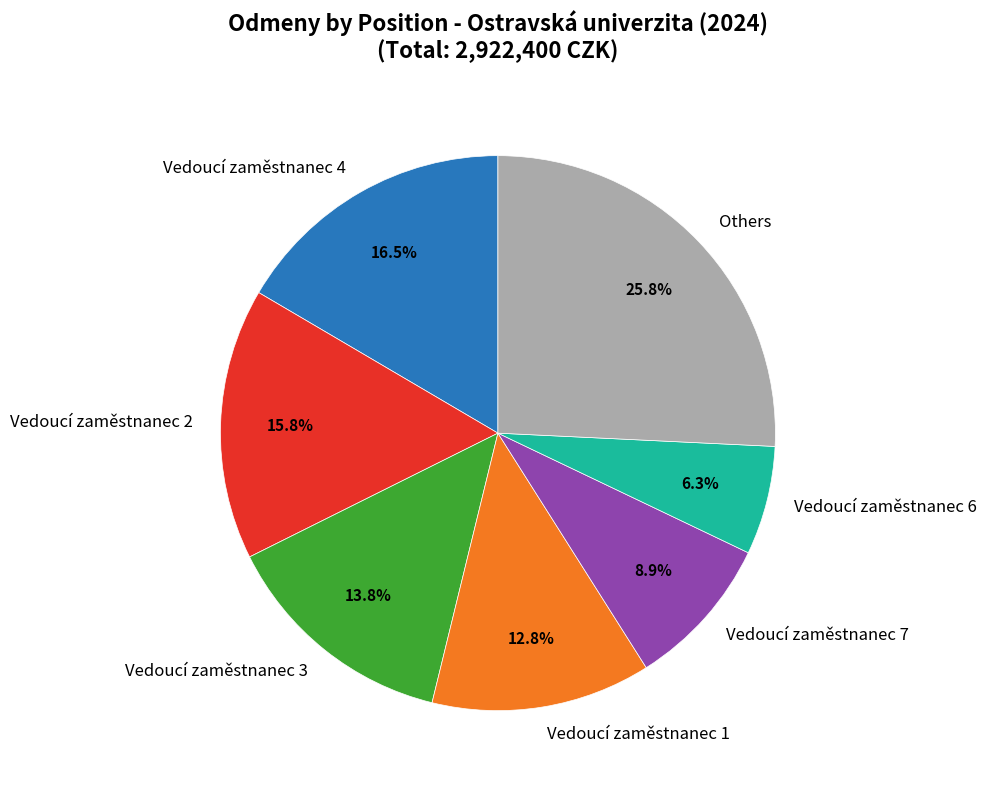

Rank the categories by value from highest to lowest.

Others, Vedoucí zaměstnanec 4, Vedoucí zaměstnanec 2, Vedoucí zaměstnanec 3, Vedoucí zaměstnanec 1, Vedoucí zaměstnanec 7, Vedoucí zaměstnanec 6